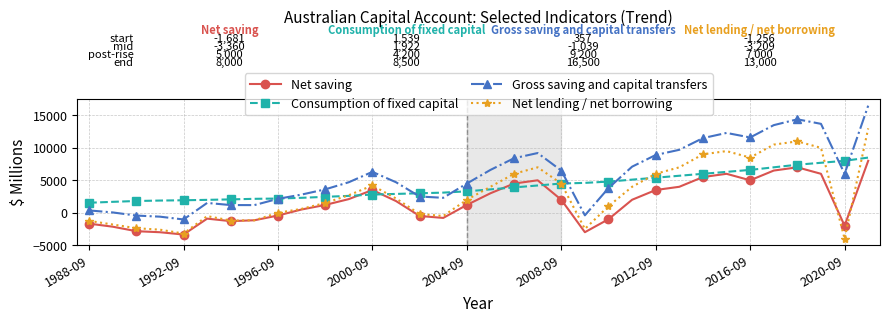

Which series has the largest total across all categories?

Gross saving and capital transfers